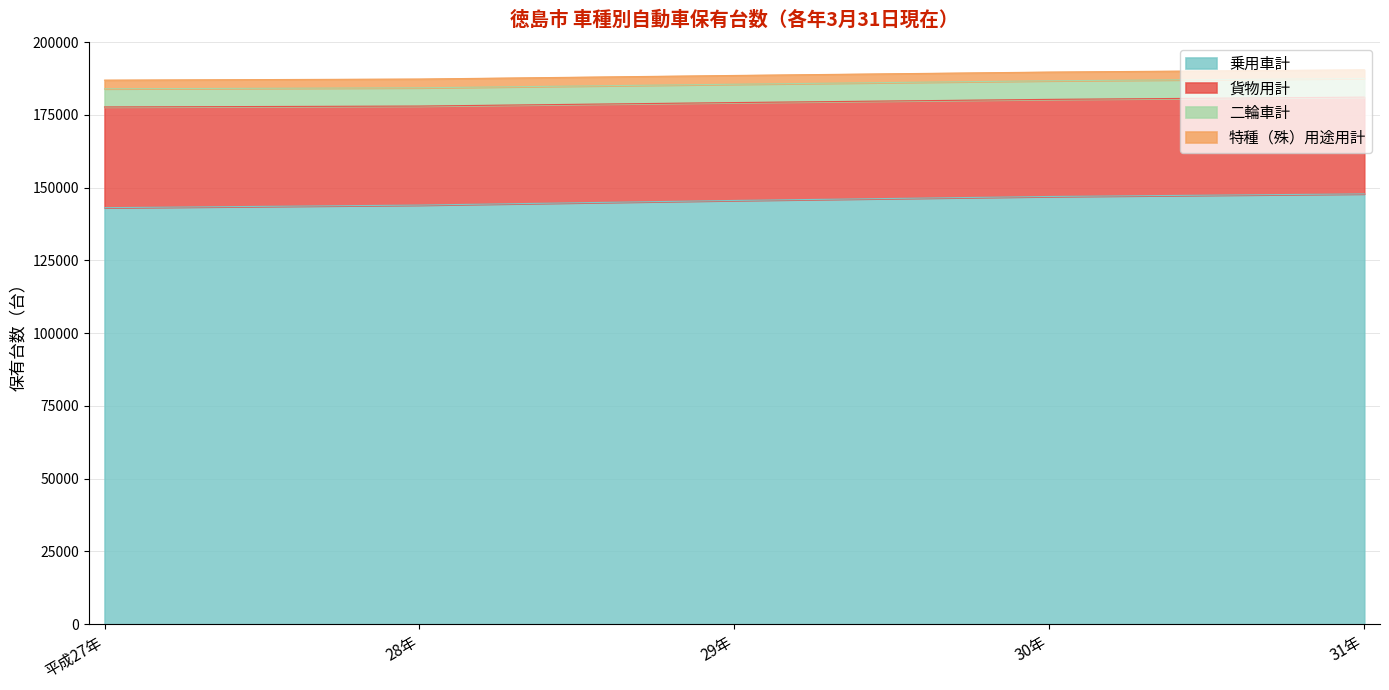

How many data points in 二輪車計 are less than 185524?

2